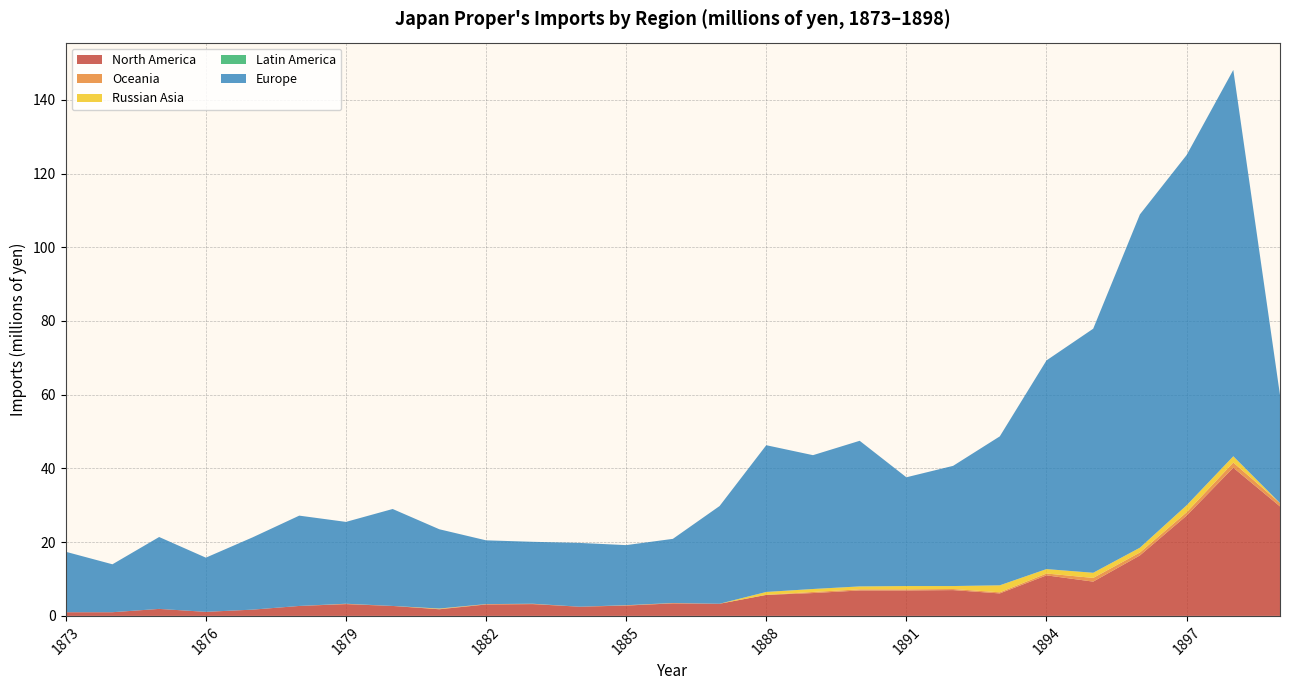

Reading right to left, extract all data points from this chart.

North America: 1897=29.7	1898=40.2	1897=27.2	1896=16.4	1895=9.3	1894=11.0	1893=6.1	1892=7.0	1891=6.9	1890=6.9	1889=6.2	1888=5.7	1887=3.3	1886=3.4	1885=2.8	1884=2.5	1883=3.2	1882=3.1	1881=1.8	1880=2.7	1879=3.2	1878=2.7	1877=1.7	1876=1.1	1875=1.9	1874=1.0	1873=1.0
Oceania: 1897=0.9	1898=1.4	1897=0.9	1896=0.8	1895=1.0	1894=0.5	1893=0.3	1892=0.3	1891=0.3	1890=0.3	1889=0.3	1888=0.0	1887=0.0	1886=0.1	1885=0.1	1884=0.0	1883=0.1	1882=0.1	1881=0.1	1880=0.0	1879=0.1	1878=0.0	1877=0.0	1876=0.0	1875=0.0	1874=0.0	1873=0.0
Russian Asia: 1897=0.0	1898=1.7	1897=1.9	1896=1.3	1895=1.4	1894=1.2	1893=1.9	1892=0.8	1891=0.9	1890=0.8	1889=0.8	1888=0.8	1887=0.0	1886=0.0	1885=0.0	1884=0.0	1883=0.0	1882=0.0	1881=0.1	1880=0.0	1879=0.0	1878=0.0	1877=0.0	1876=0.0	1875=0.0	1874=0.0	1873=0.0
Latin America: 1897=0.0	1898=0.0	1897=0.0	1896=0.0	1895=0.0	1894=0.0	1893=0.0	1892=0.0	1891=0.0	1890=0.0	1889=0.0	1888=0.0	1887=0.0	1886=0.0	1885=0.0	1884=0.0	1883=0.0	1882=0.0	1881=0.0	1880=0.0	1879=0.0	1878=0.0	1877=0.0	1876=0.0	1875=0.0	1874=0.0	1873=0.0
Europe: 1897=29.3	1898=104.8	1897=95.0	1896=90.4	1895=66.2	1894=56.6	1893=40.4	1892=32.6	1891=29.5	1890=39.5	1889=36.3	1888=39.8	1887=26.5	1886=17.4	1885=16.3	1884=17.3	1883=16.8	1882=17.3	1881=21.5	1880=26.3	1879=22.2	1878=24.5	1877=19.6	1876=14.7	1875=19.5	1874=13.0	1873=16.4